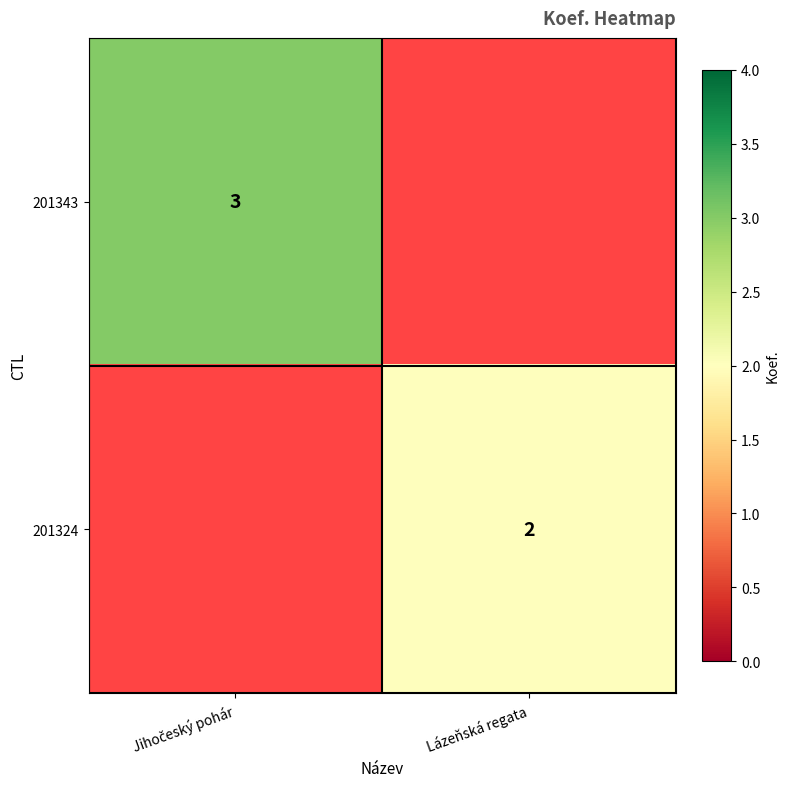

At how many categories does at least one series exceed 2?

1